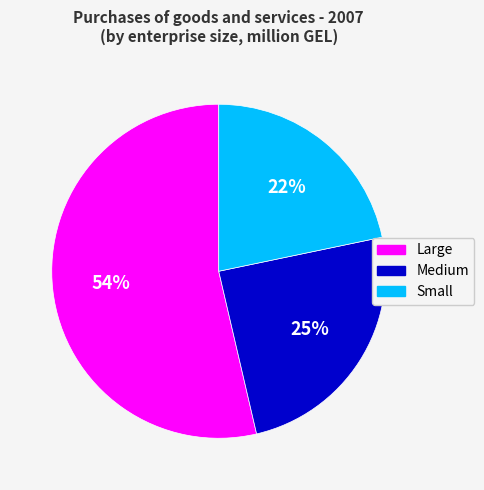

What is the largest slice in the pie chart?

Large